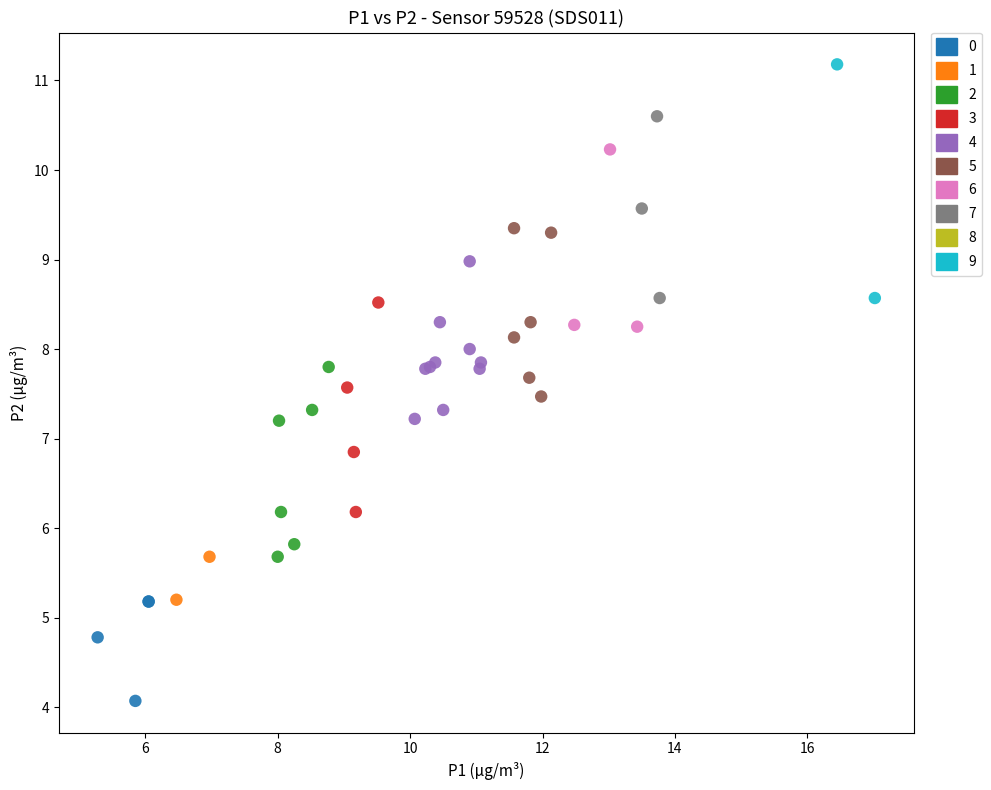

Which series reaches the minimum Y coordinate?

0